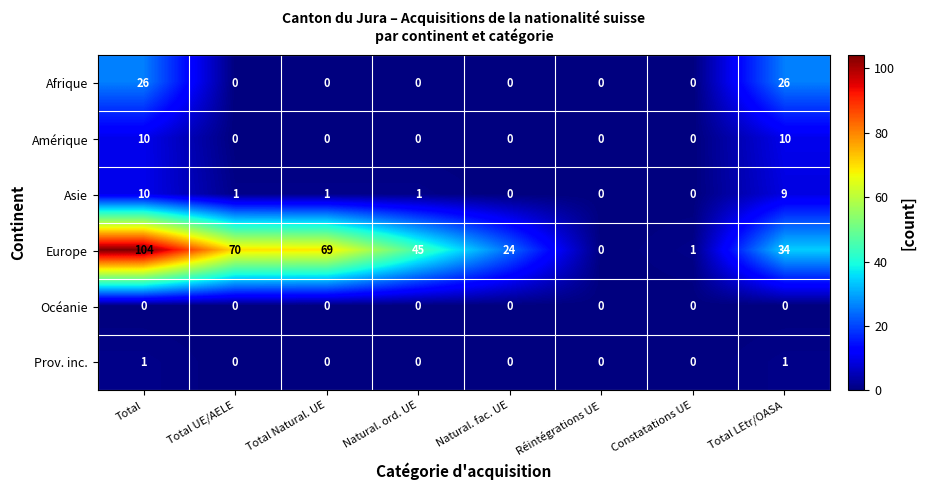

What is the total value across all series at Total Natural. UE?

70